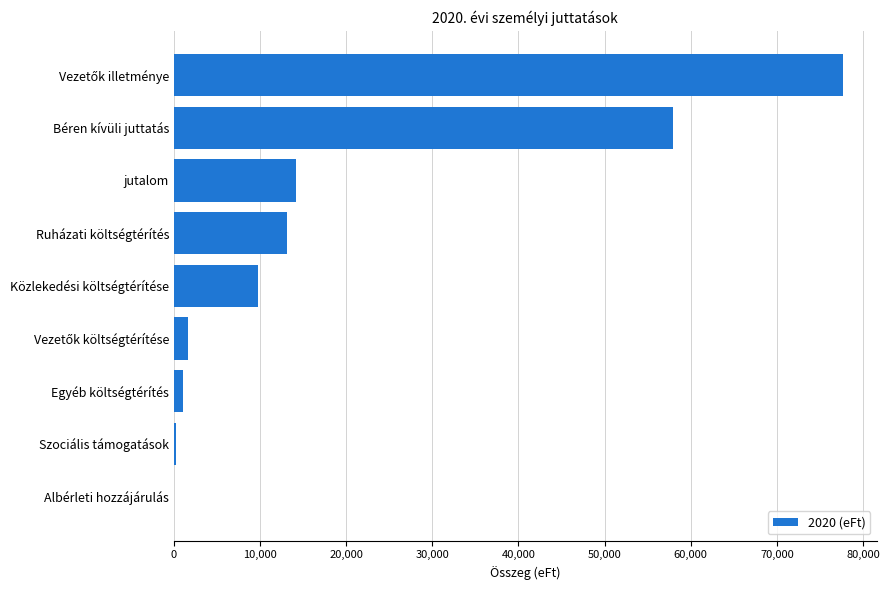

What is the change in value from Albérleti hozzájárulás to Közlekedési költségtérítése?

+9820